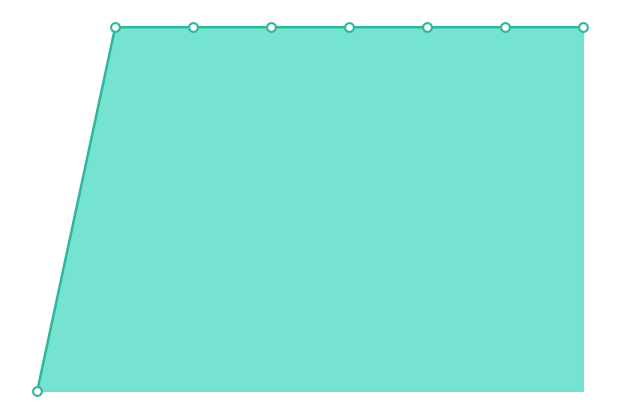

Does the chart have visible grid lines?

No